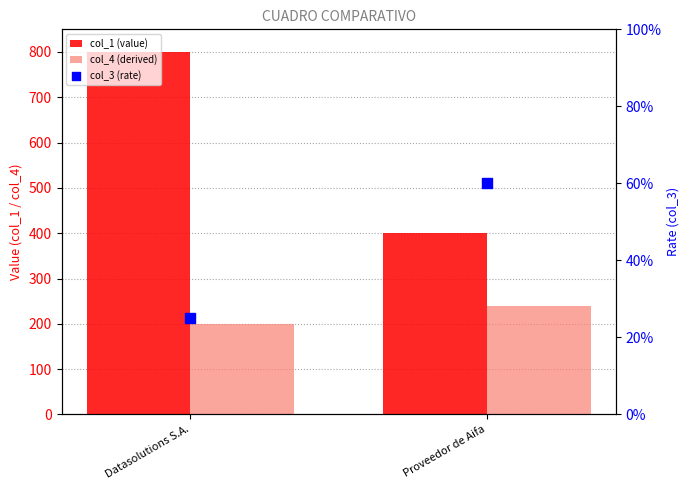

Is the value of col_4 (derived) at Datasolutions S.A. greater than the value of col_3 (rate) at Proveedor de Aifa?

Yes